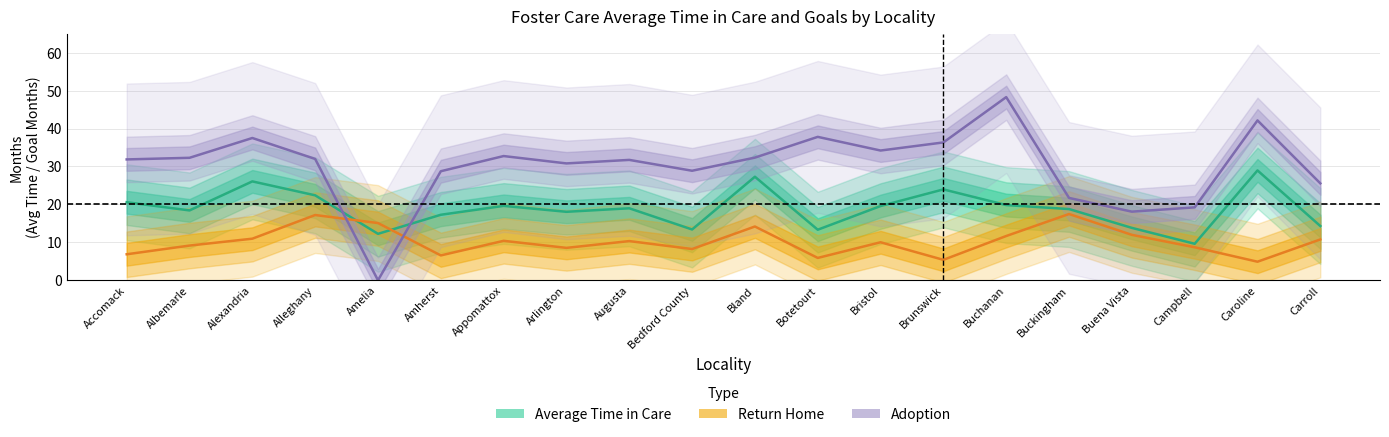

Reading right to left, transcribe all the data shown in this chart.

Average Time in Care: 14.3	29.0	9.6	13.8	18.8	19.8	24.0	19.6	13.3	27.3	13.4	19.0	18.1	19.6	17.3	12.2	22.4	26.1	18.4	20.6
Return Home: 10.8	4.9	8.7	12.0	17.5	11.7	5.4	10.0	5.9	14.2	8.2	10.3	8.5	10.4	6.6	15.1	17.2	11.0	9.2	6.9
Adoption: 25.6	42.1	19.2	18.1	21.7	48.3	36.3	34.2	37.8	32.3	28.9	31.7	30.8	32.7	28.7	0.0	32.0	37.5	32.3	31.9